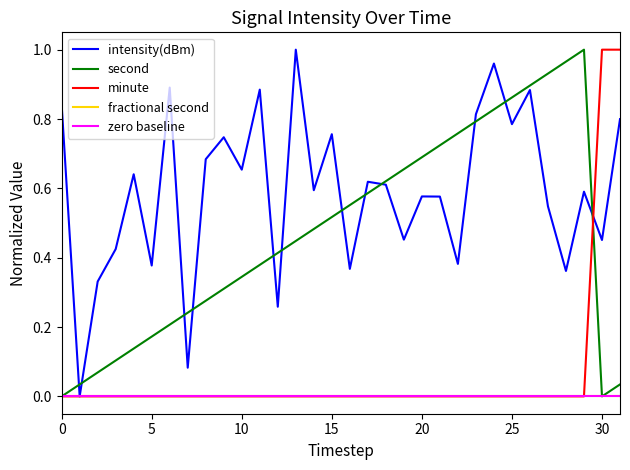

Between 11 and 13, which series saw the biggest shift?

intensity(dBm)